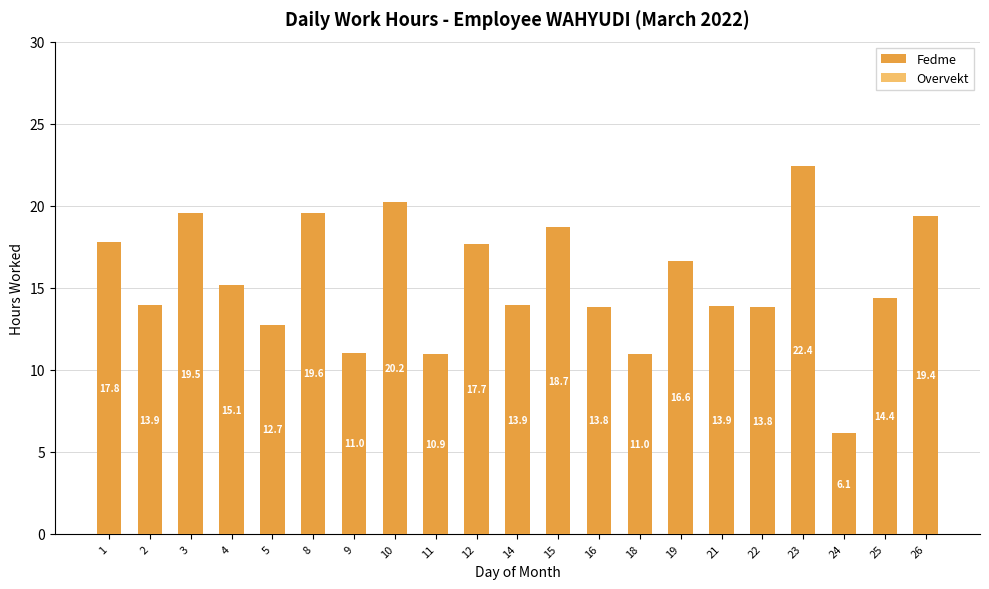

What value does the data have at 4?

15.1